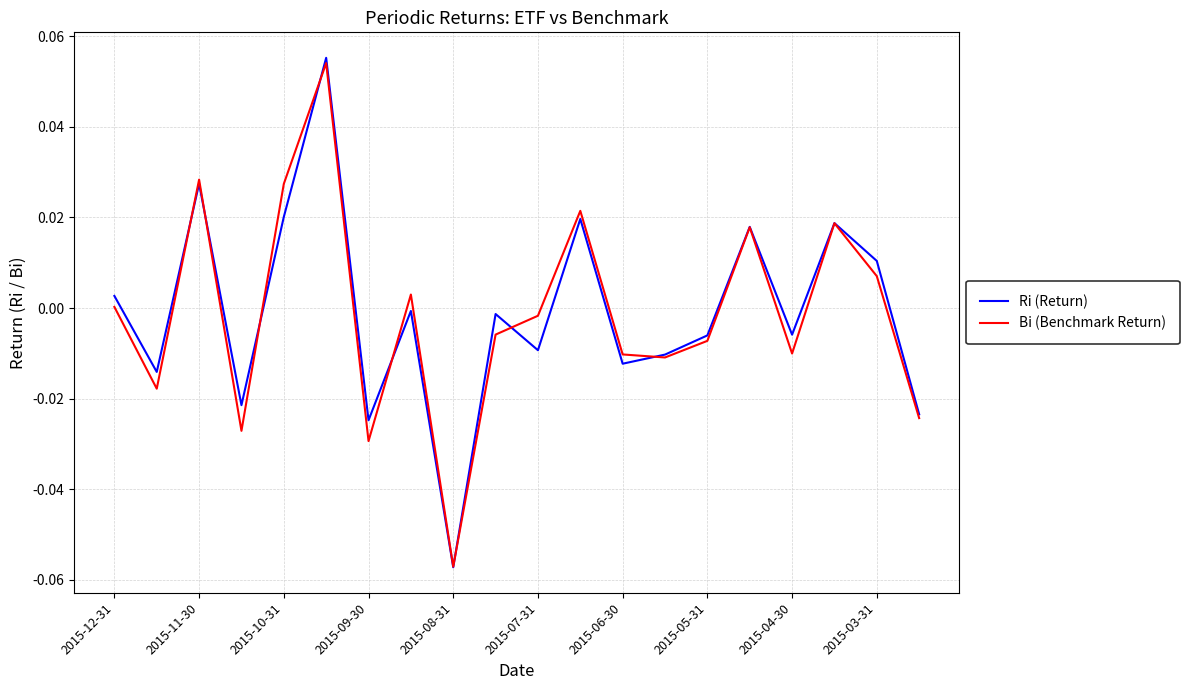

Which series has the largest range (max minus min)?

Ri (Return)